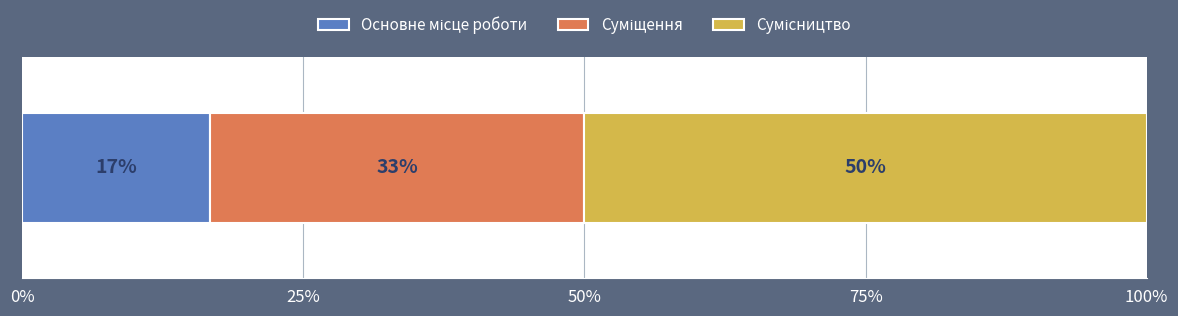

What position from the left is Суміщення?

2